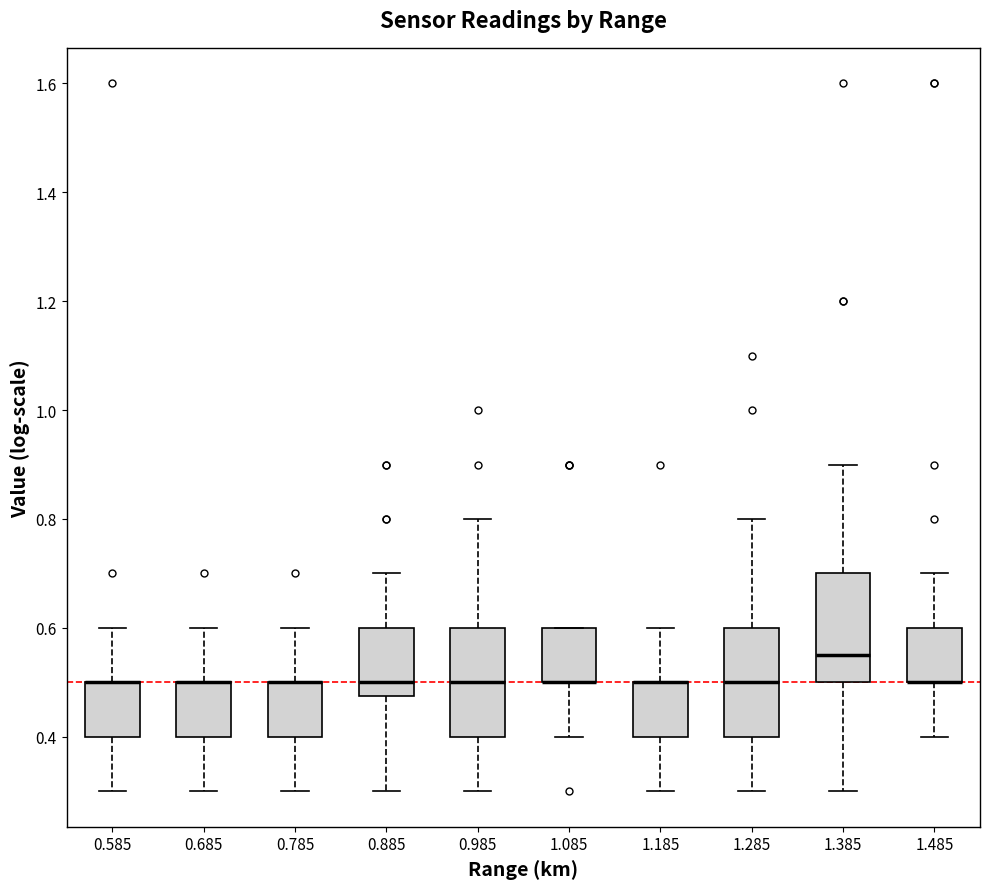

Reading left to right, transcribe this box plot: for each box, give where its median line is, the range the box spans, and where its two whiskers end, as read against the y-axis. The values are not printed on the chart, so give them approximately, as read against the axis.

0.585: median 0.50 (drawn on the box's upper edge), box 0.40 to 0.50, whiskers 0.30 to 0.60
0.685: median 0.50 (drawn on the box's upper edge), box 0.40 to 0.50, whiskers 0.30 to 0.60
0.785: median 0.50 (drawn on the box's upper edge), box 0.40 to 0.50, whiskers 0.30 to 0.60
0.885: median 0.50, box 0.48 to 0.60, whiskers 0.30 to 0.70
0.985: median 0.50, box 0.40 to 0.60, whiskers 0.30 to 0.80
1.085: median 0.50 (drawn on the box's lower edge), box 0.50 to 0.60, whiskers 0.40 to 0.60
1.185: median 0.50 (drawn on the box's upper edge), box 0.40 to 0.50, whiskers 0.30 to 0.60
1.285: median 0.50, box 0.40 to 0.60, whiskers 0.30 to 0.80
1.385: median 0.56, box 0.50 to 0.70, whiskers 0.30 to 0.90
1.485: median 0.50 (drawn on the box's lower edge), box 0.50 to 0.60, whiskers 0.40 to 0.70